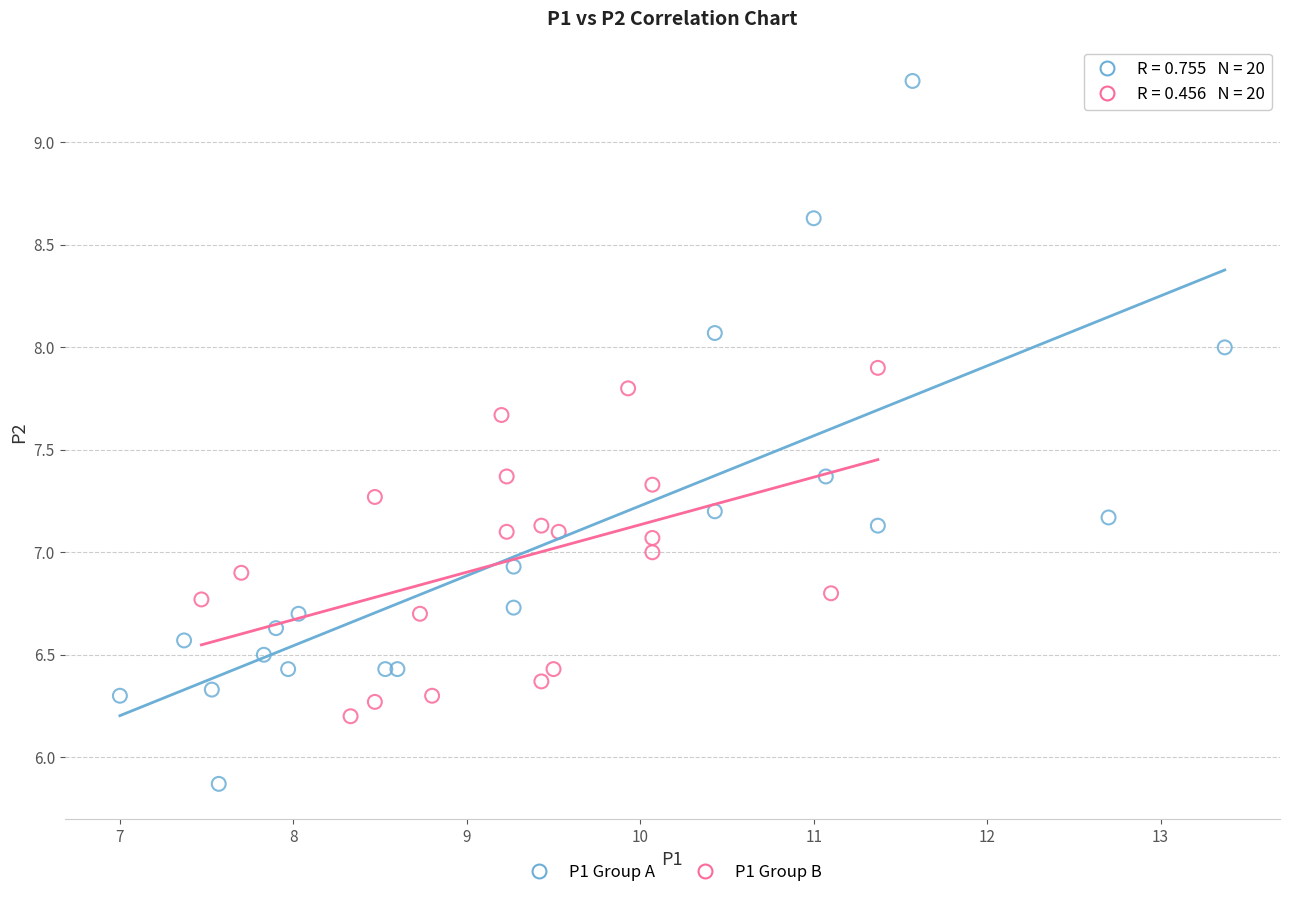

Which series contains the lowest Y value?

P1 Group A